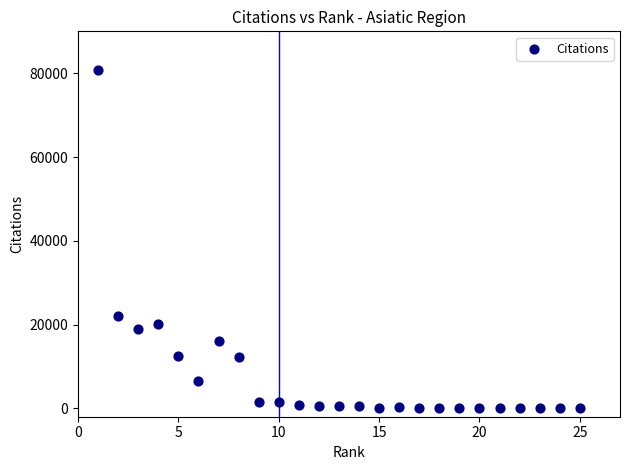

What is the range of X values (max minus min)?

24